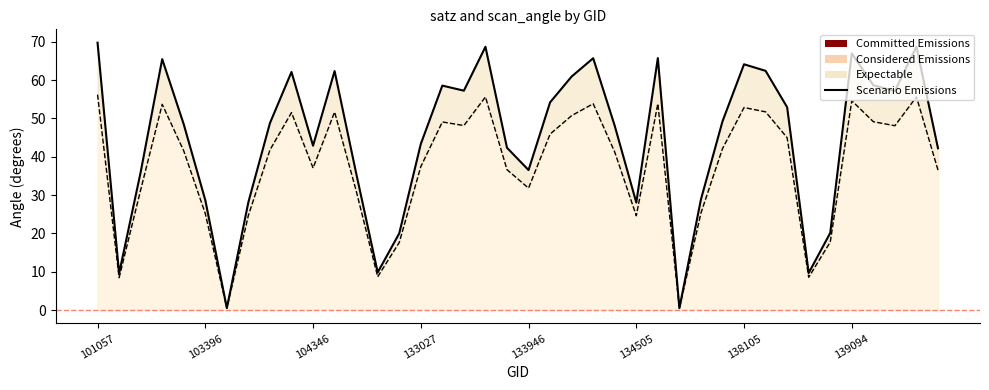

What is the ratio of the value at 38 to the value at 36?

1.2